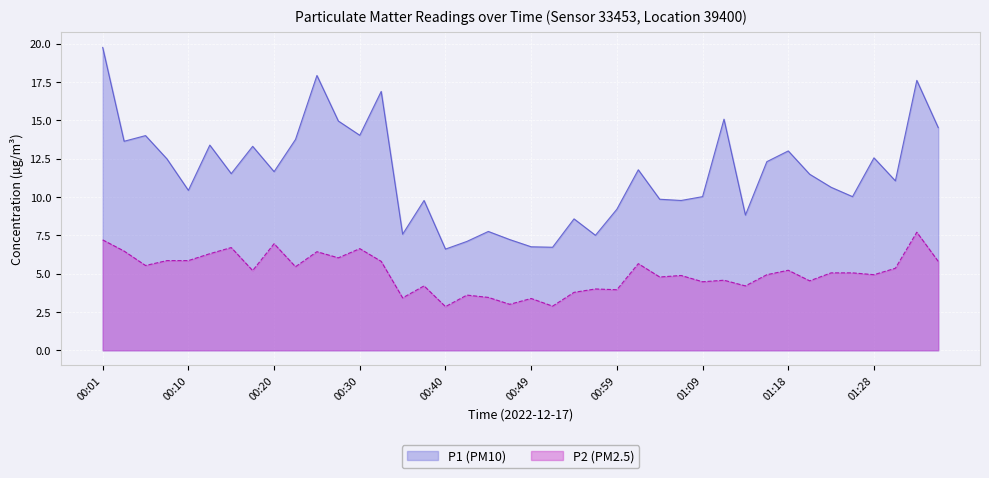

Which series changed the most between 00:27 and 01:21?

P1